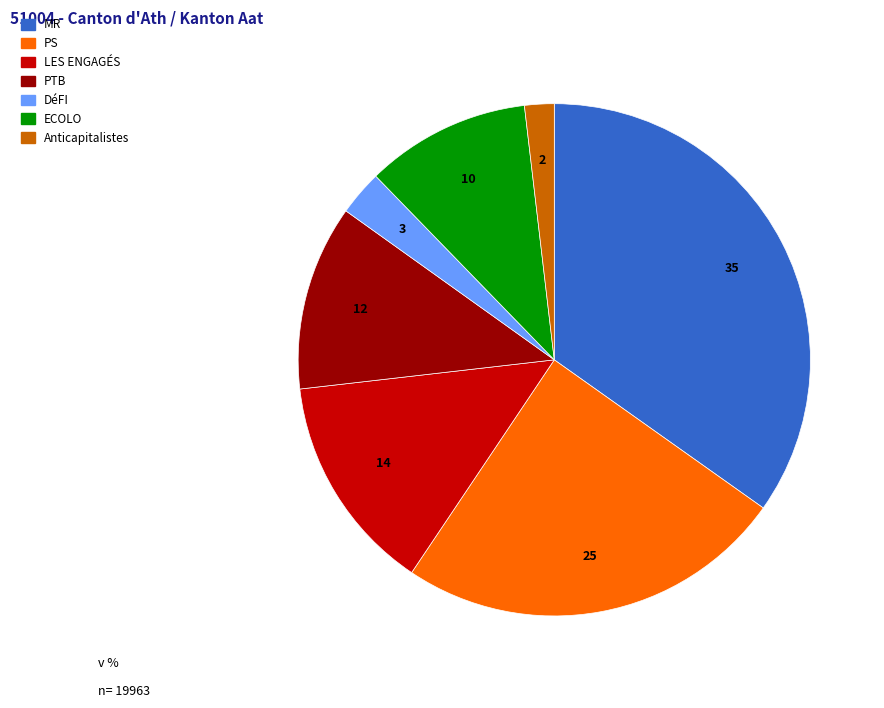

How many slices are in this pie chart?

7